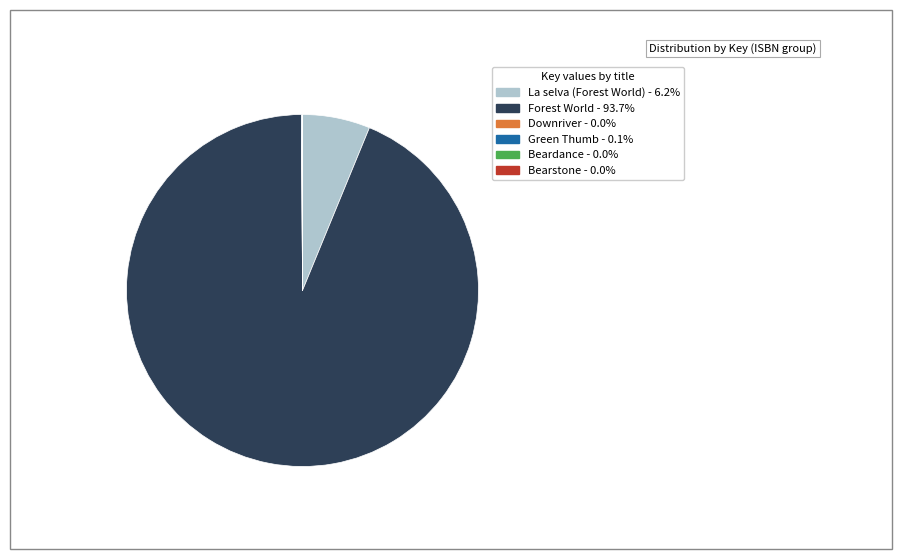

Does Forest World - 93.7% account for over 50% of the chart?

Yes